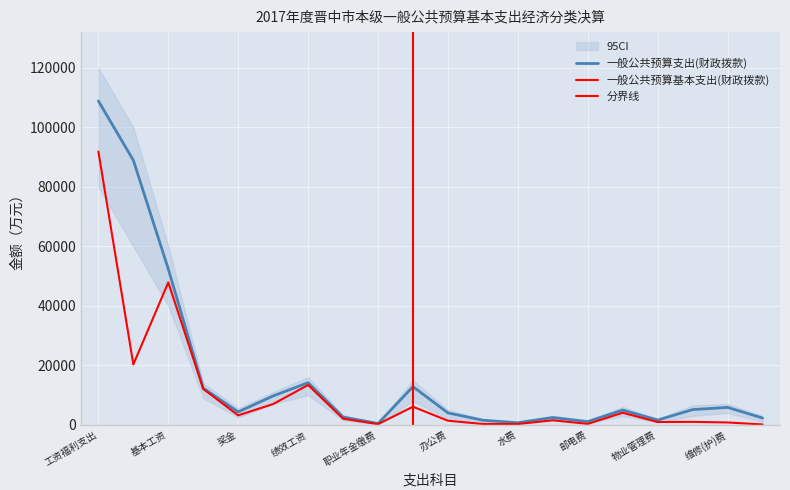

True or false: 一般公共预算基本支出(财政拨款) has a value of 6031 at 取暖费.

False